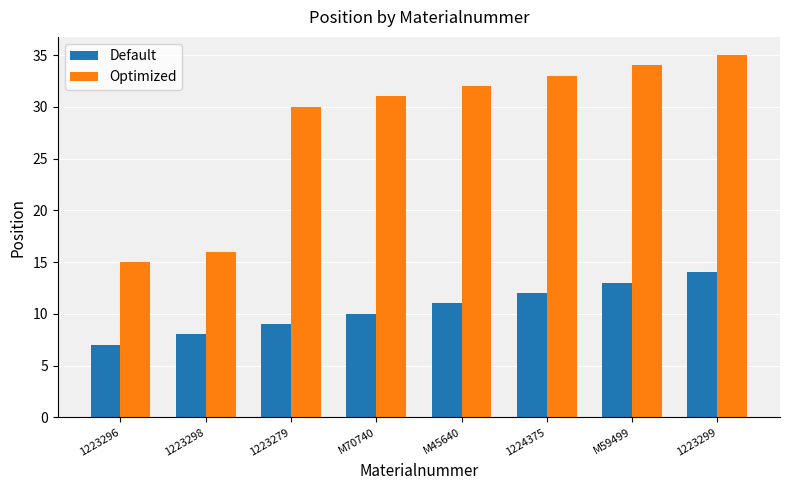

What is the label of the 4th bar from the right?

M45640